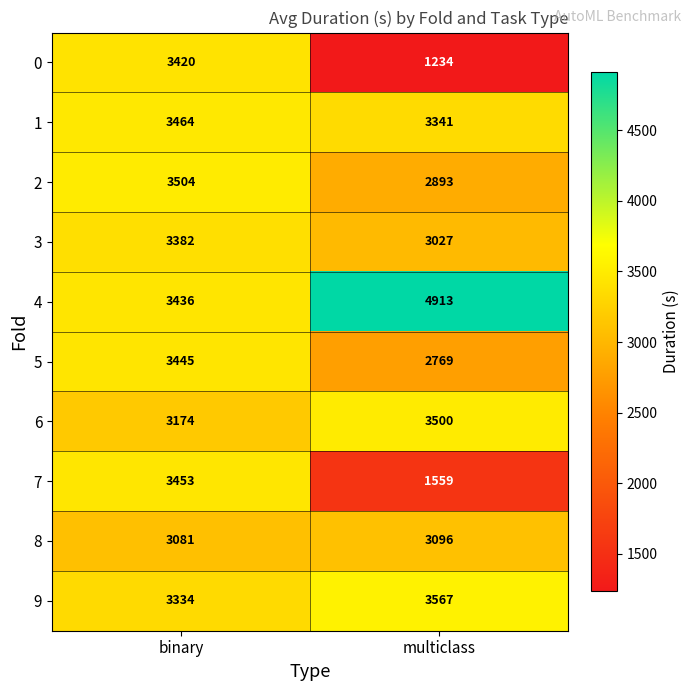

Reading left to right, what are all the values shown in this chart?

0: binary=3420	multiclass=1234
1: binary=3464	multiclass=3341
2: binary=3504	multiclass=2893
3: binary=3382	multiclass=3027
4: binary=3436	multiclass=4913
5: binary=3445	multiclass=2769
6: binary=3174	multiclass=3500
7: binary=3453	multiclass=1559
8: binary=3081	multiclass=3096
9: binary=3334	multiclass=3567